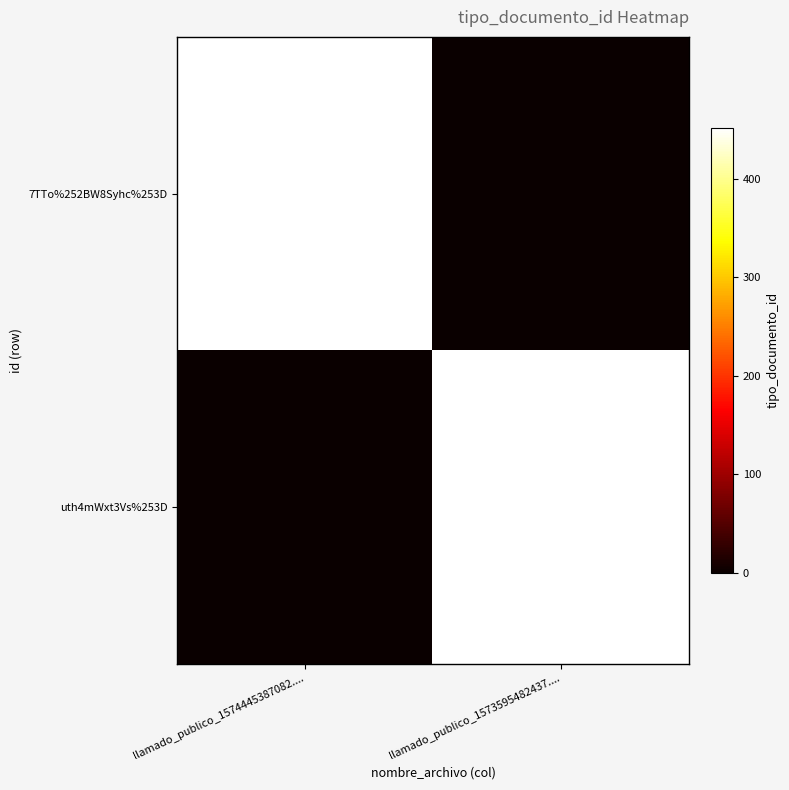

True or false: 7TTo%252BW8Syhc%253D has a value of 452 at llamado_publico_1574445387082.....

True